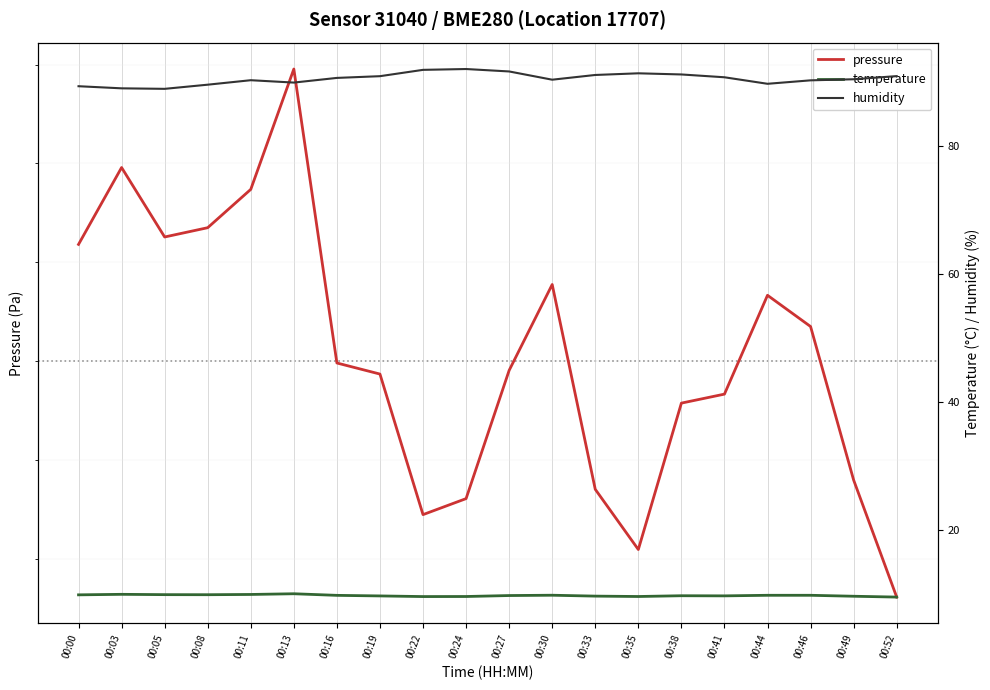

List the labels in order of pressure value, largest first.

00:13, 00:03, 00:11, 00:08, 00:05, 00:00, 00:30, 00:44, 00:46, 00:16, 00:27, 00:19, 00:41, 00:38, 00:49, 00:33, 00:24, 00:22, 00:35, 00:52